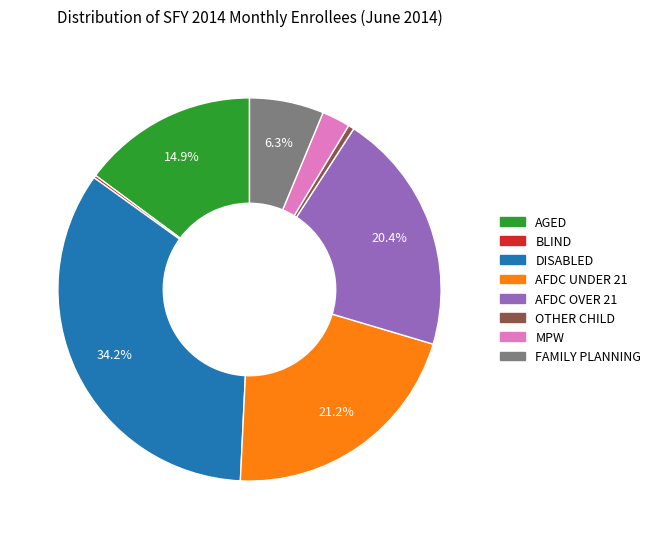

Which category has the biggest portion of the pie?

DISABLED